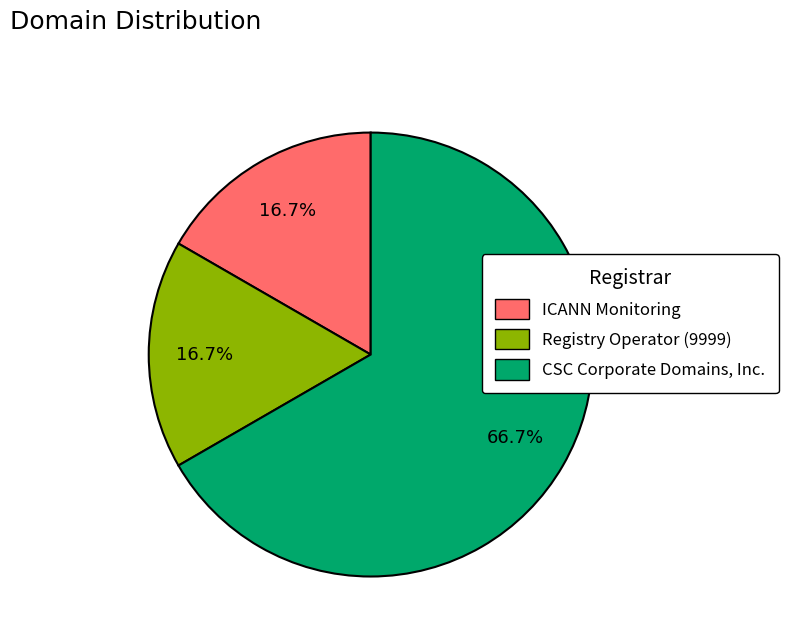

True or false: ICANN Monitoring accounts for 17% of the total.

True